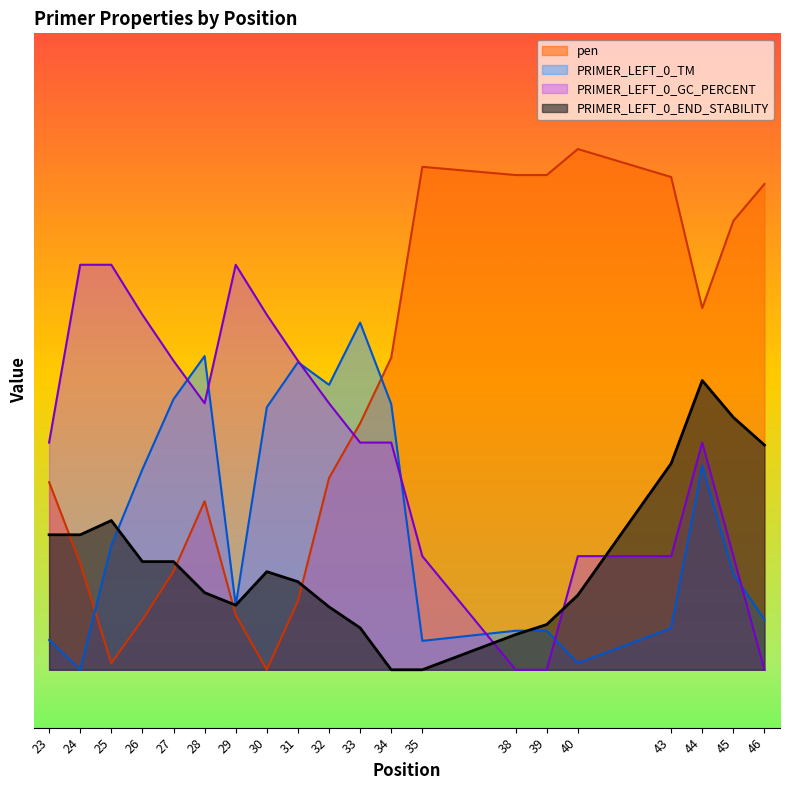

At which category does PRIMER_LEFT_0_TM reach its first local valley?

24